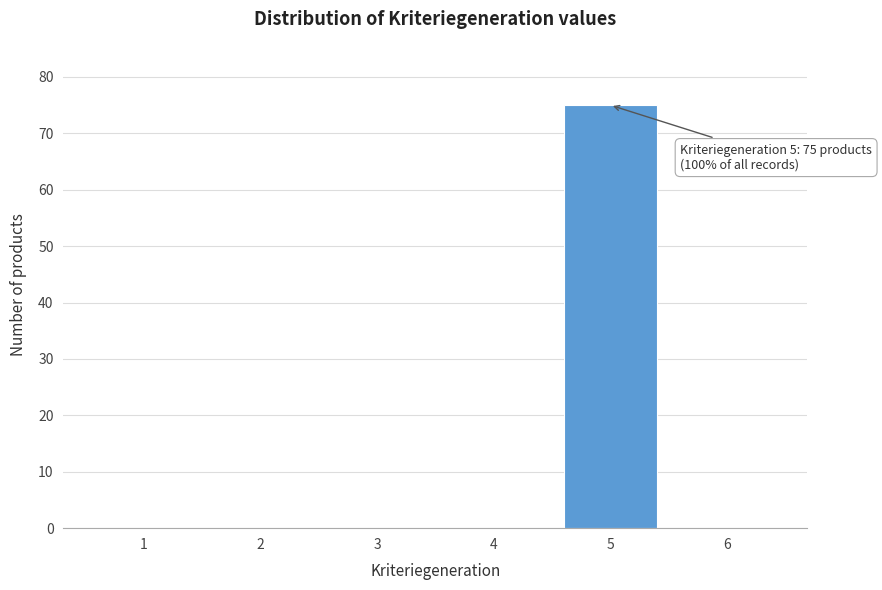

Reading left to right, transcribe all the data shown in this chart.

1=0	2=0	3=0	4=0	5=75	6=0